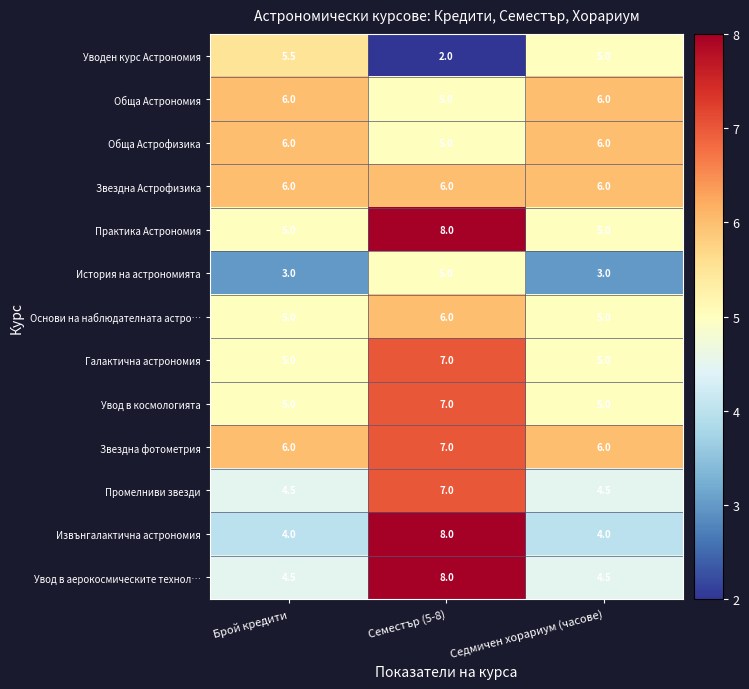

At which label does Уводен курс Астрономия first exceed 5?

Брой кредити